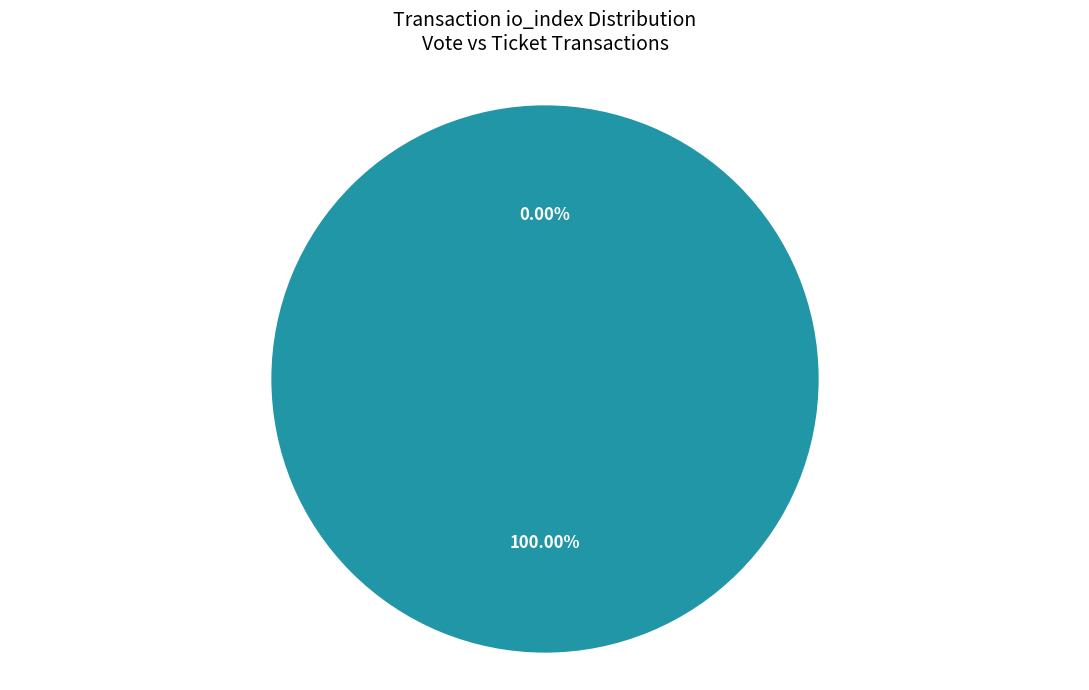

To the nearest percent, what is the difference between the largest and smallest slice percentages?

100%